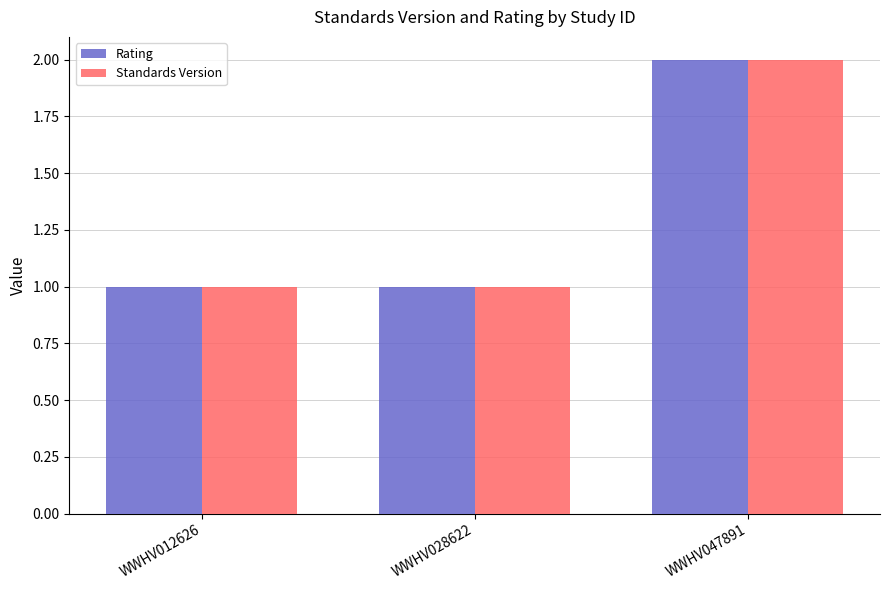

Is it true that Rating equals 2 at WWHV028622?

False